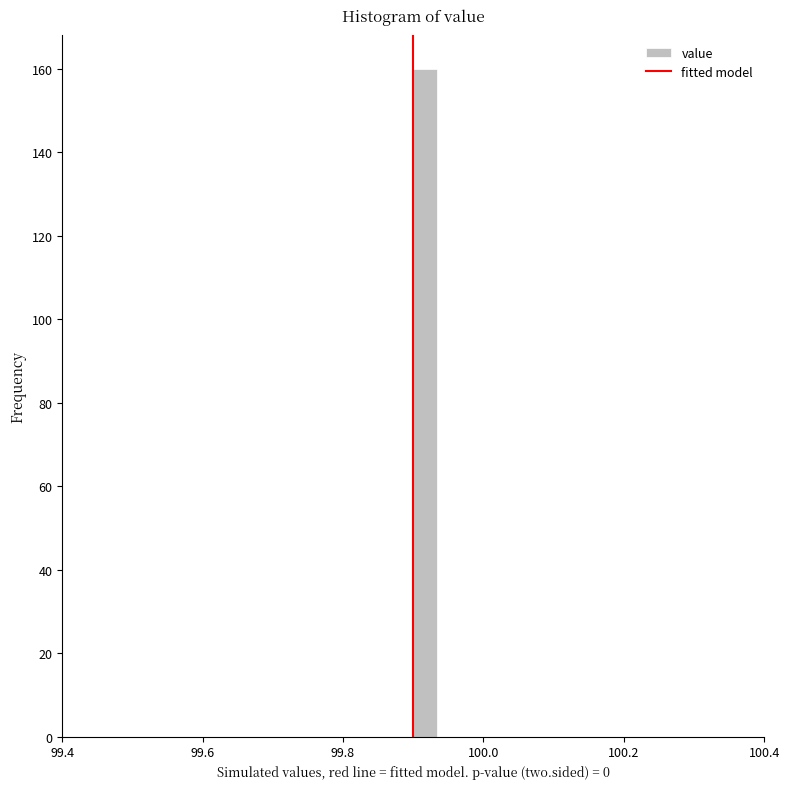

Read against the x-axis, roughly where is the centre of the tallest bar?

99.92